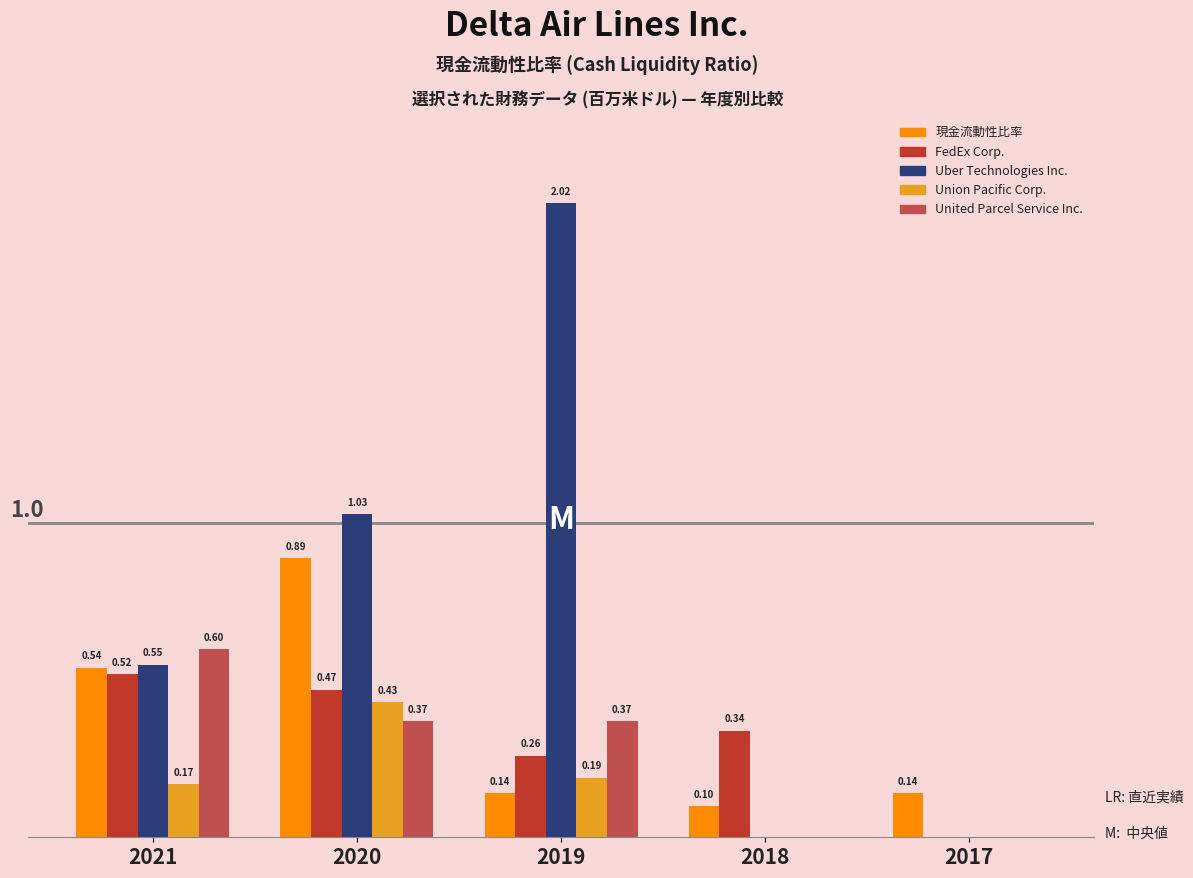

Which series has the largest total across all categories?

Uber Technologies Inc.